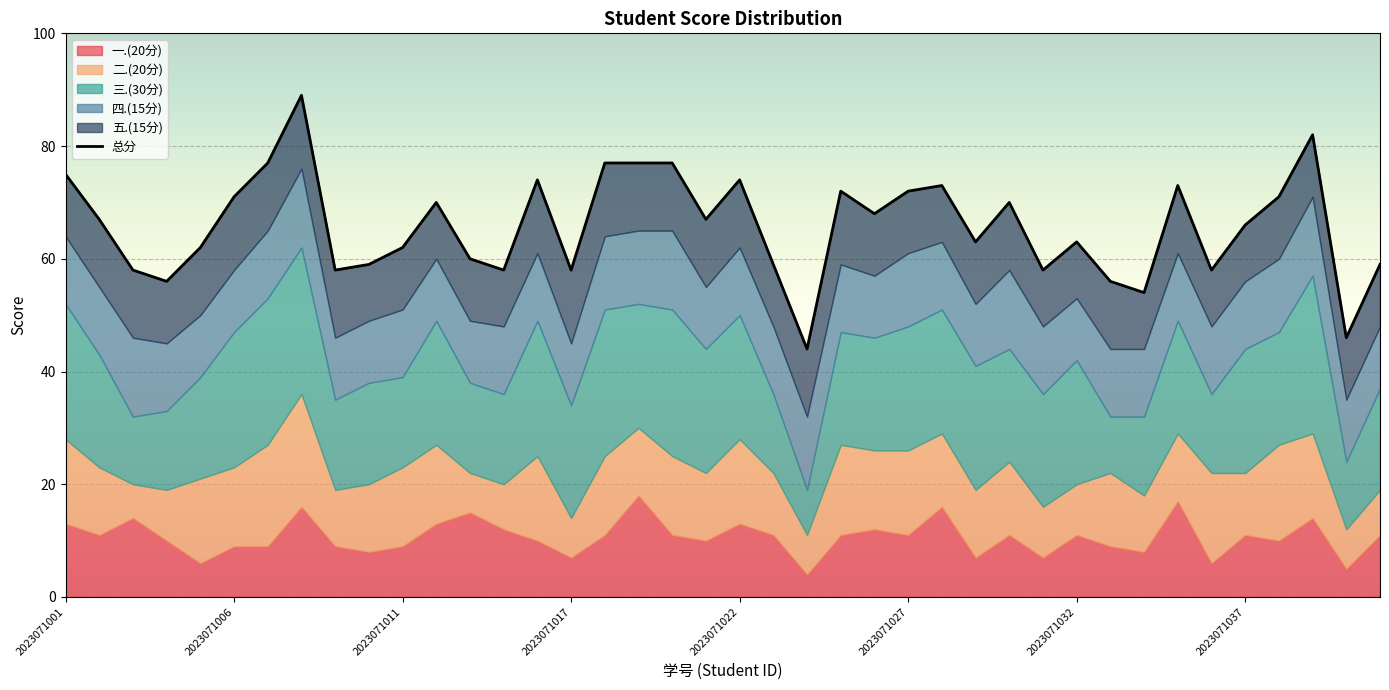

What position from the left is 23?

24